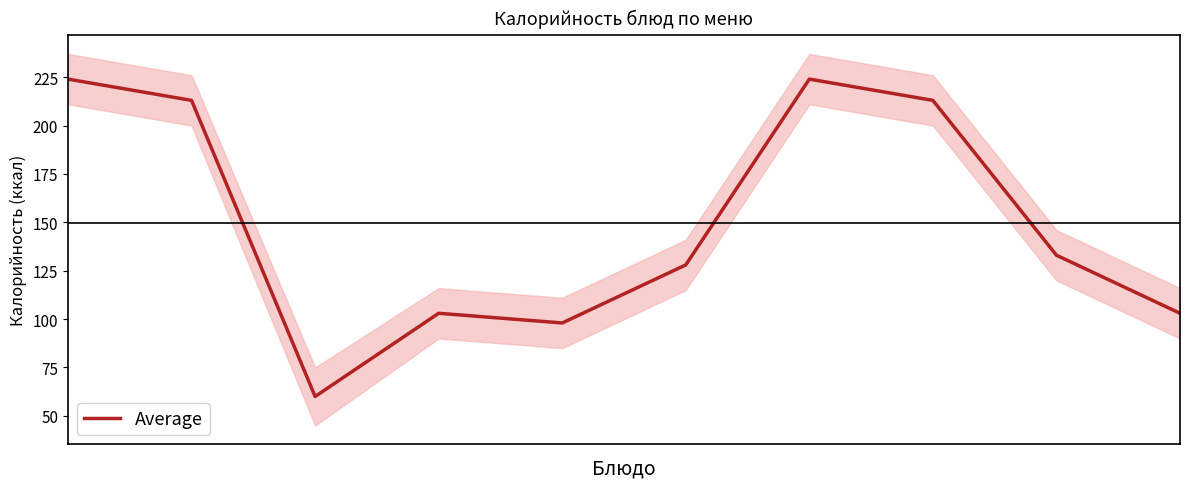

What is the smallest value displayed?

60